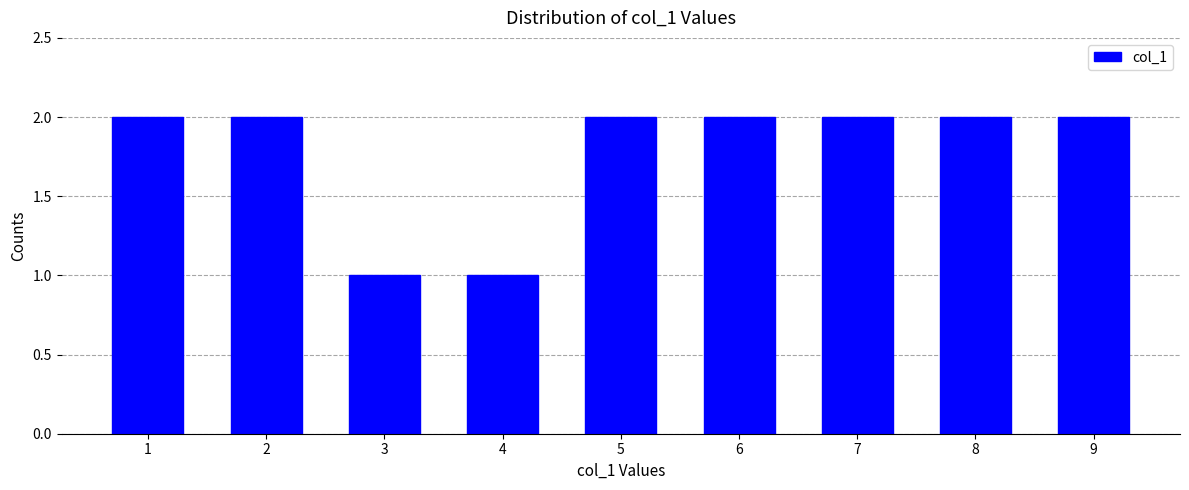

Reading right to left, what are all the values shown in this chart?

9=2	8=2	7=2	6=2	5=2	4=1	3=1	2=2	1=2